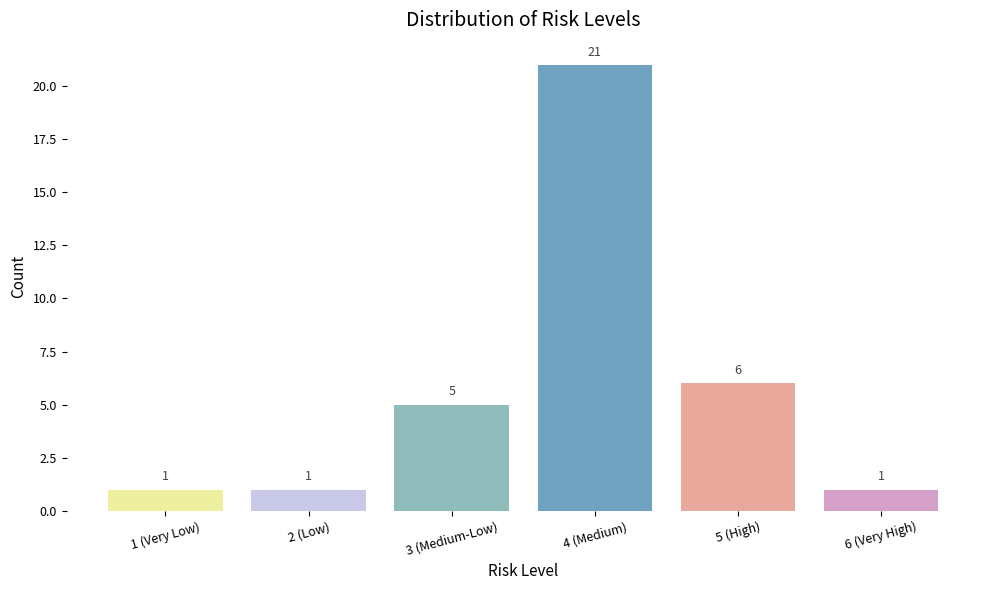

How many values are below 5?

3